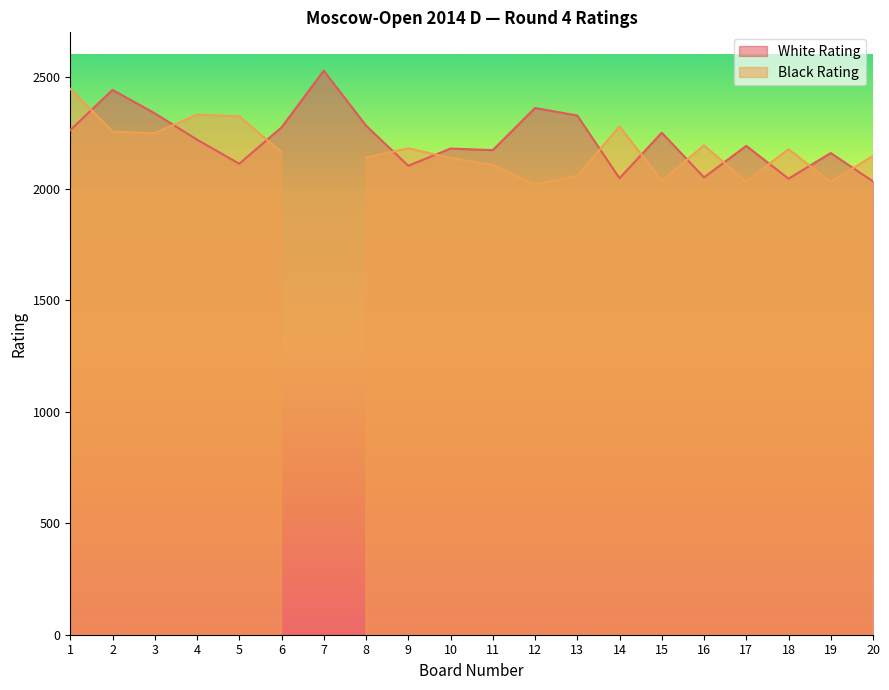

Reading left to right, list all the values displayed in this chart.

2262	2442	2337	2219	2111	2274	2528	2282	2102	2179	2172	2361	2327	2046	2250	2050	2191	2044	2159	2032